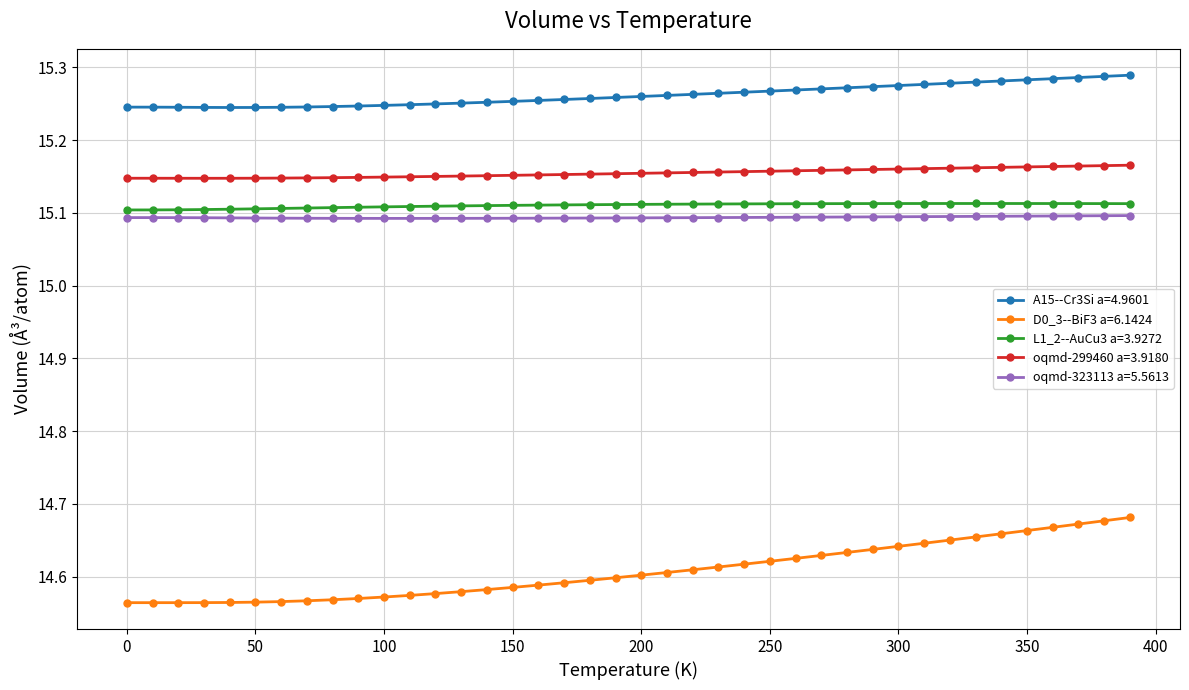

Which series has the widest spread of values?

D0_3--BiF3 a=6.1424